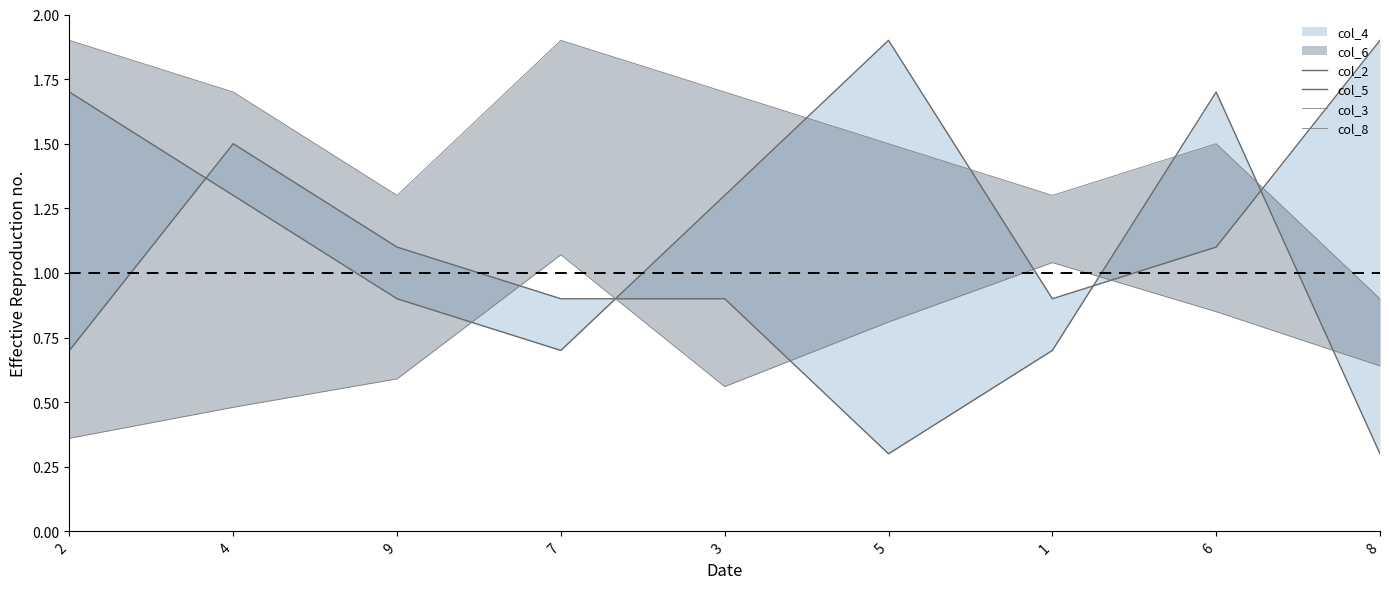

True or false: col_8 and col_3 intersect in this chart.

False